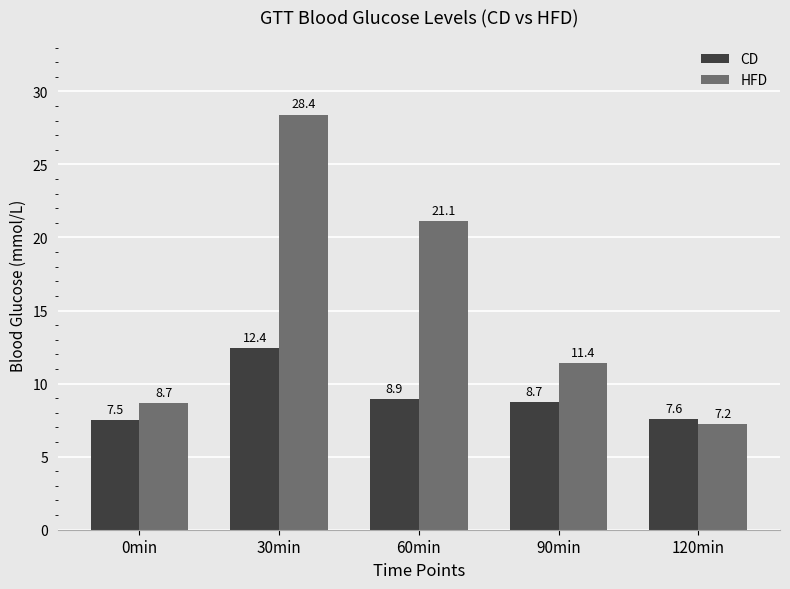

Which series has the widest spread of values?

HFD